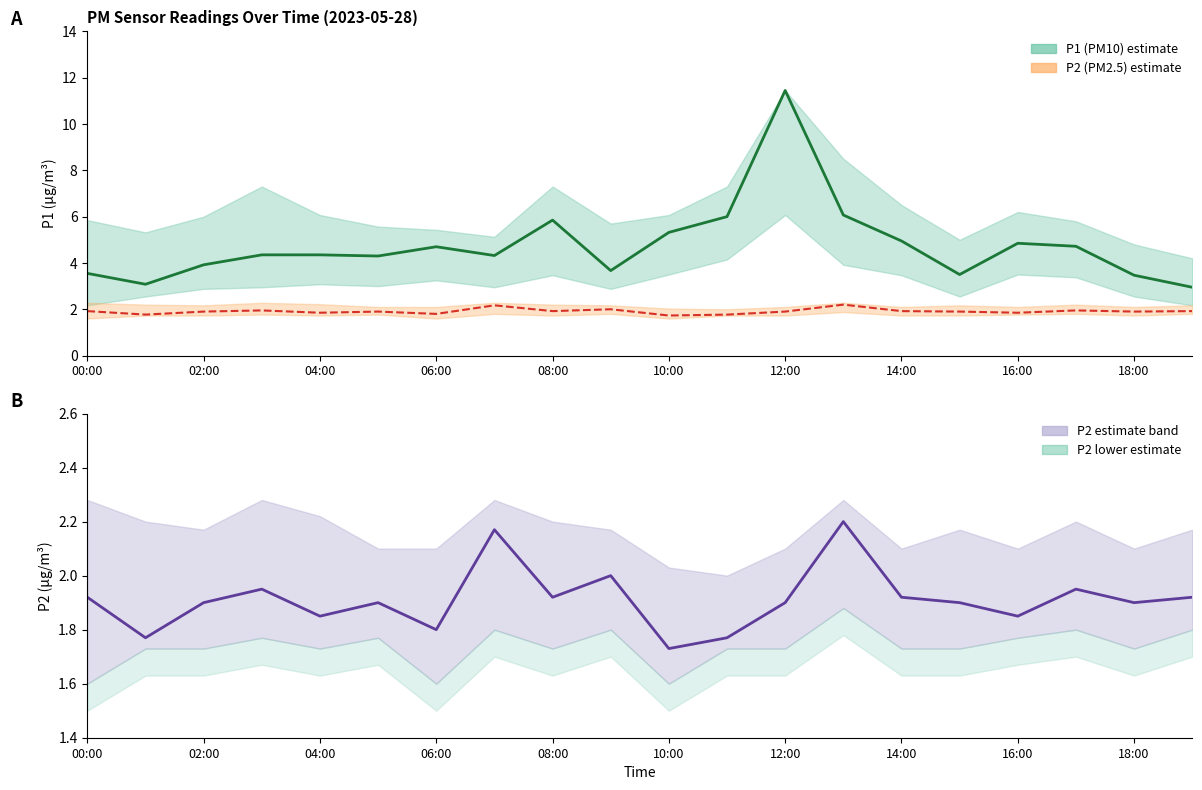

Which series has the widest spread of values?

P1 (PM10)